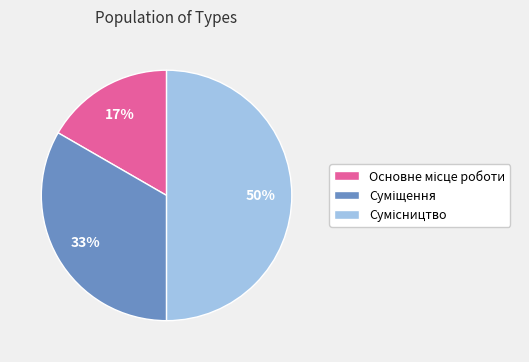

To the nearest percent, what is the average slice percentage?

33%